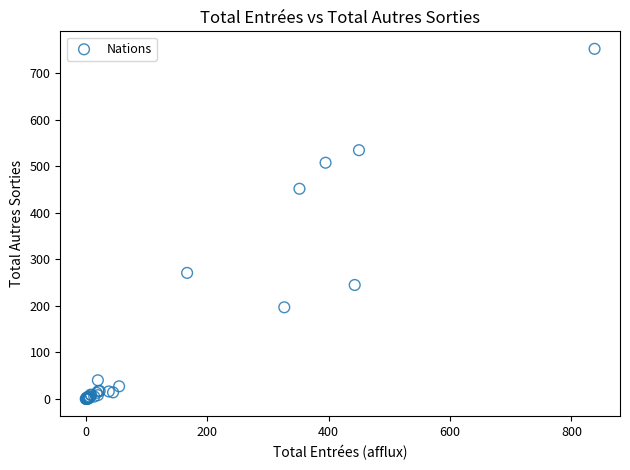

What Y value in the scatter plot is closest to 376?

452